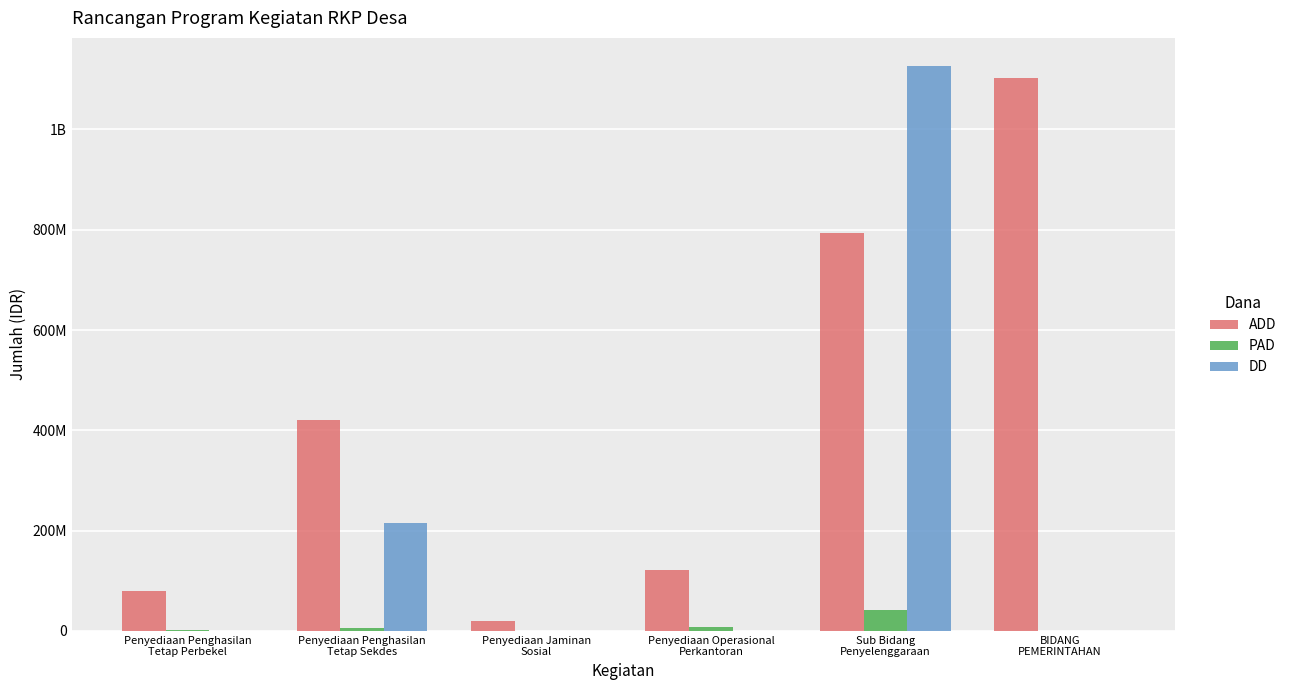

What is the maximum value for ADD?

1102934868